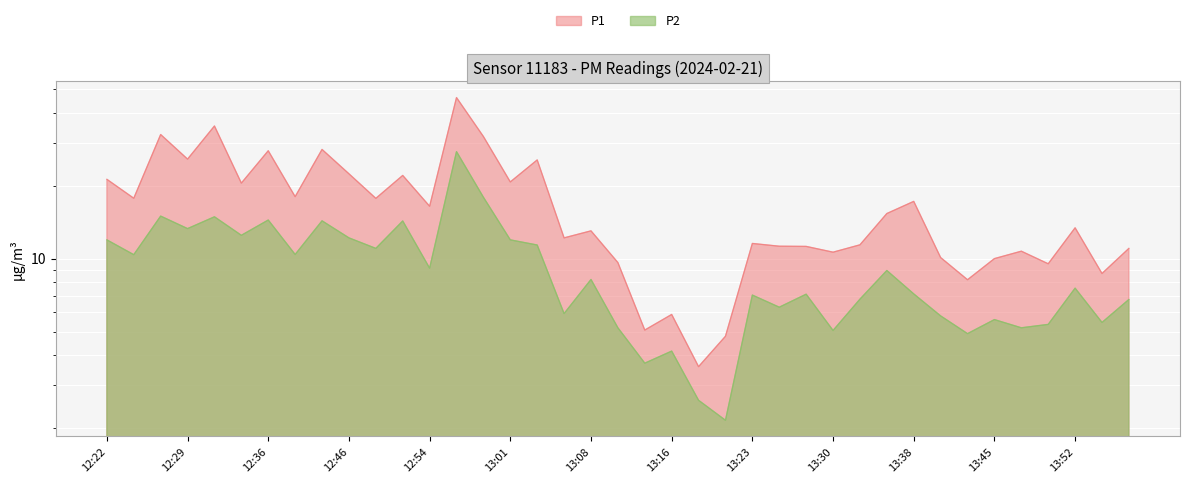

What is the spread (max minus min) of values at 13:28?

4.1